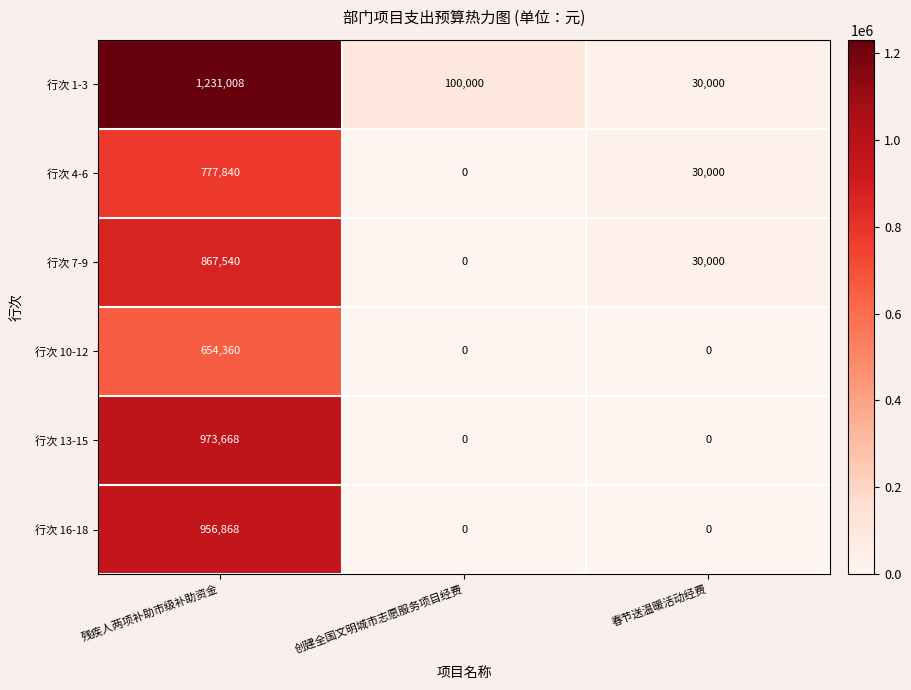

Reading right to left, what are all the values shown in this chart?

行次 1-3: 30000	100000	1231008
行次 4-6: 30000	0	777840
行次 7-9: 30000	0	867540
行次 10-12: 0	0	654360
行次 13-15: 0	0	973668
行次 16-18: 0	0	956868